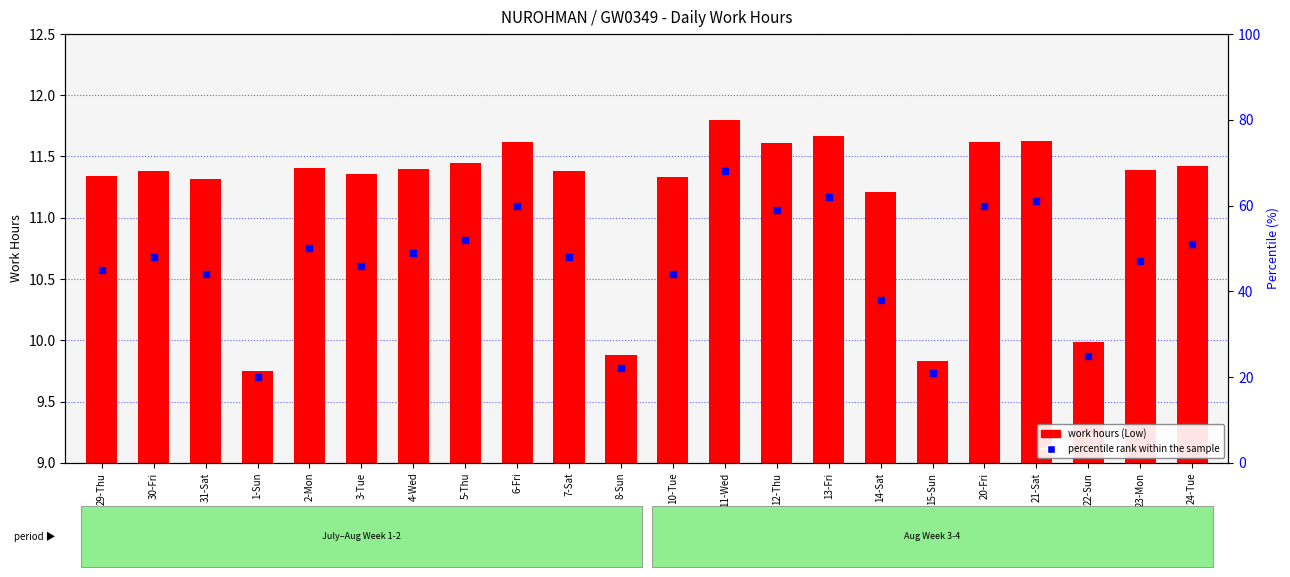

Which series has the largest total across all categories?

percentile rank within the sample